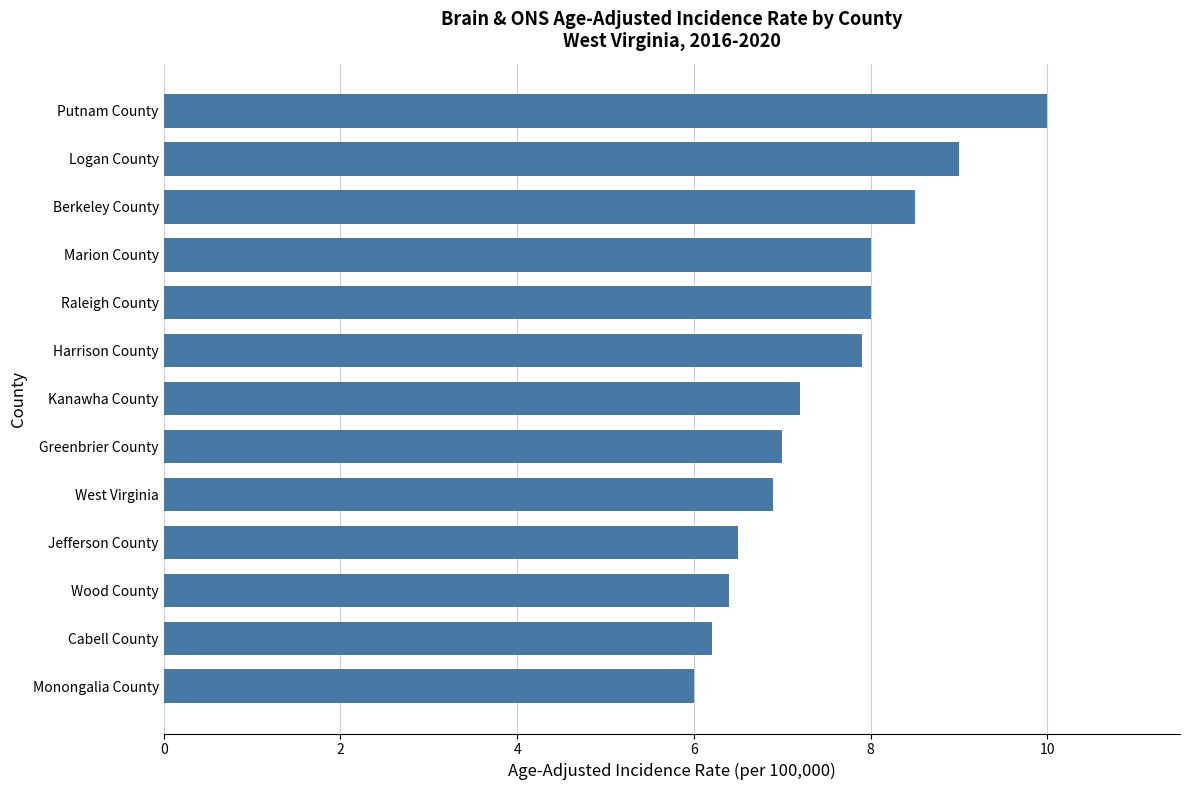

What is the maximum value shown in the chart?

10.0